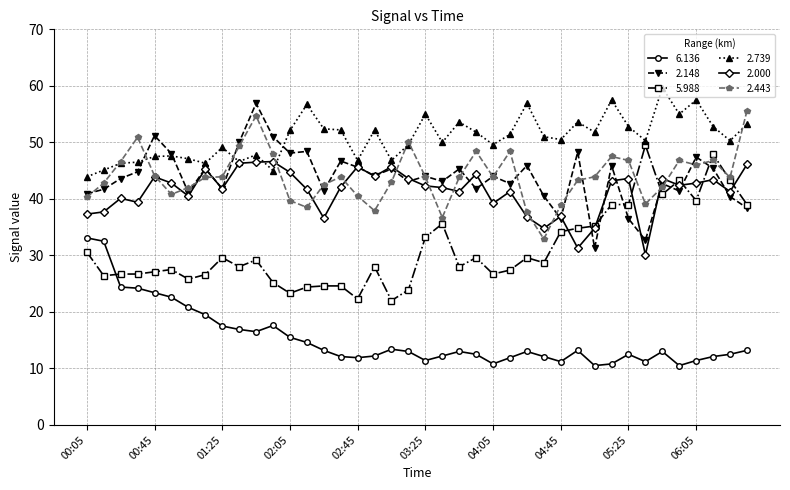

What is the value of the 5.988 point at the 18th from the left?

28.0